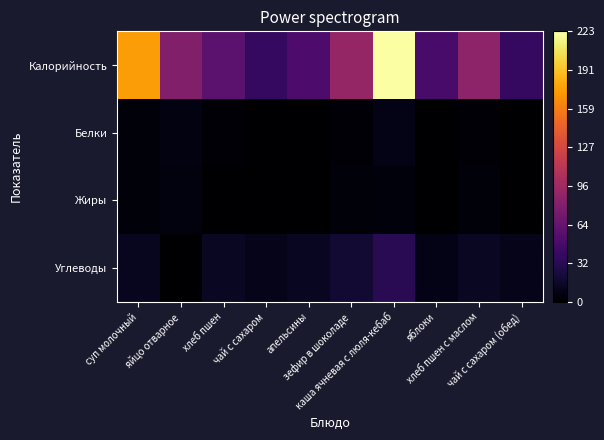

Which category has the lowest value across all series?

чай с сахаром